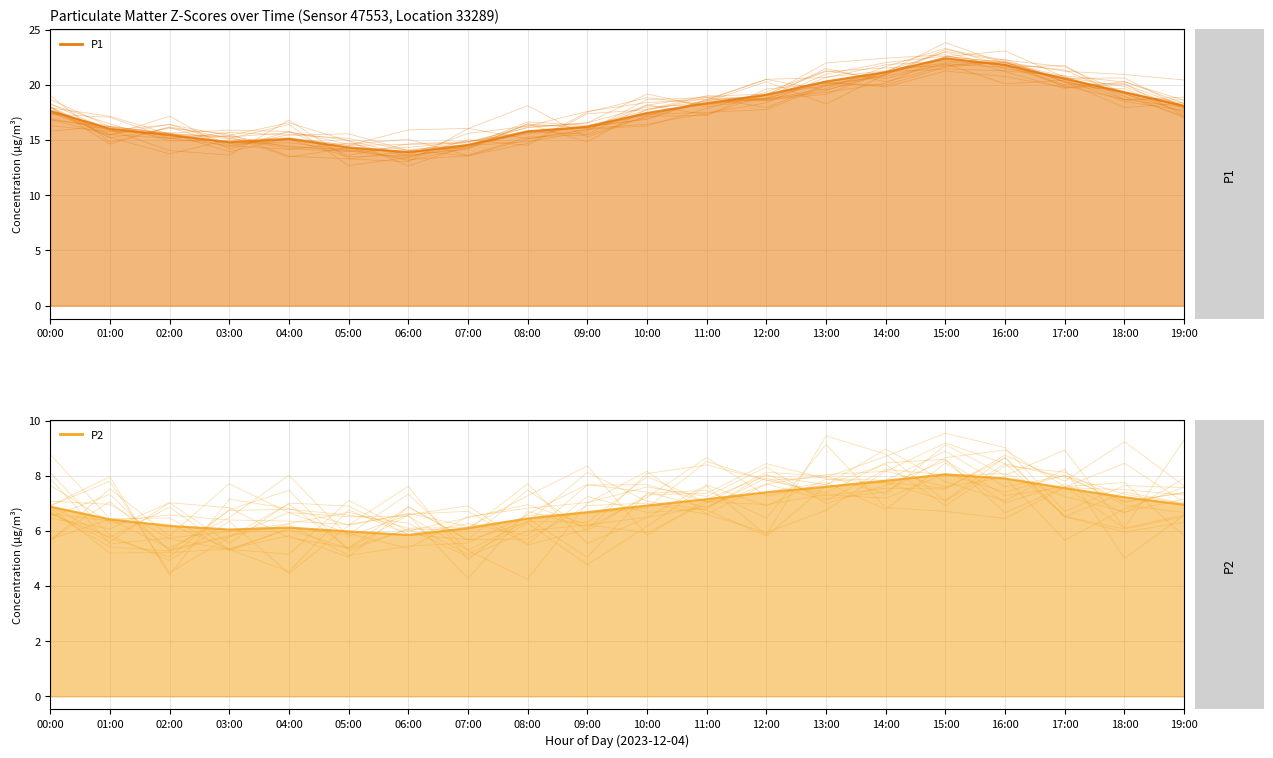

How many lines are shown in the chart?

2